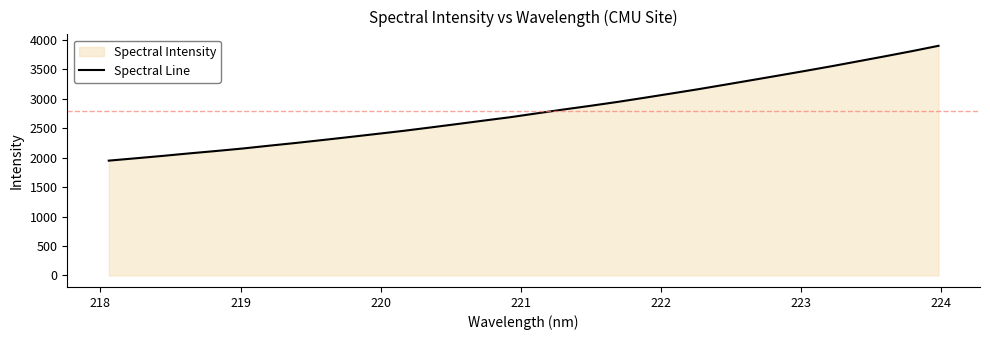

What is the difference between the maximum and minimum values?

1950.4